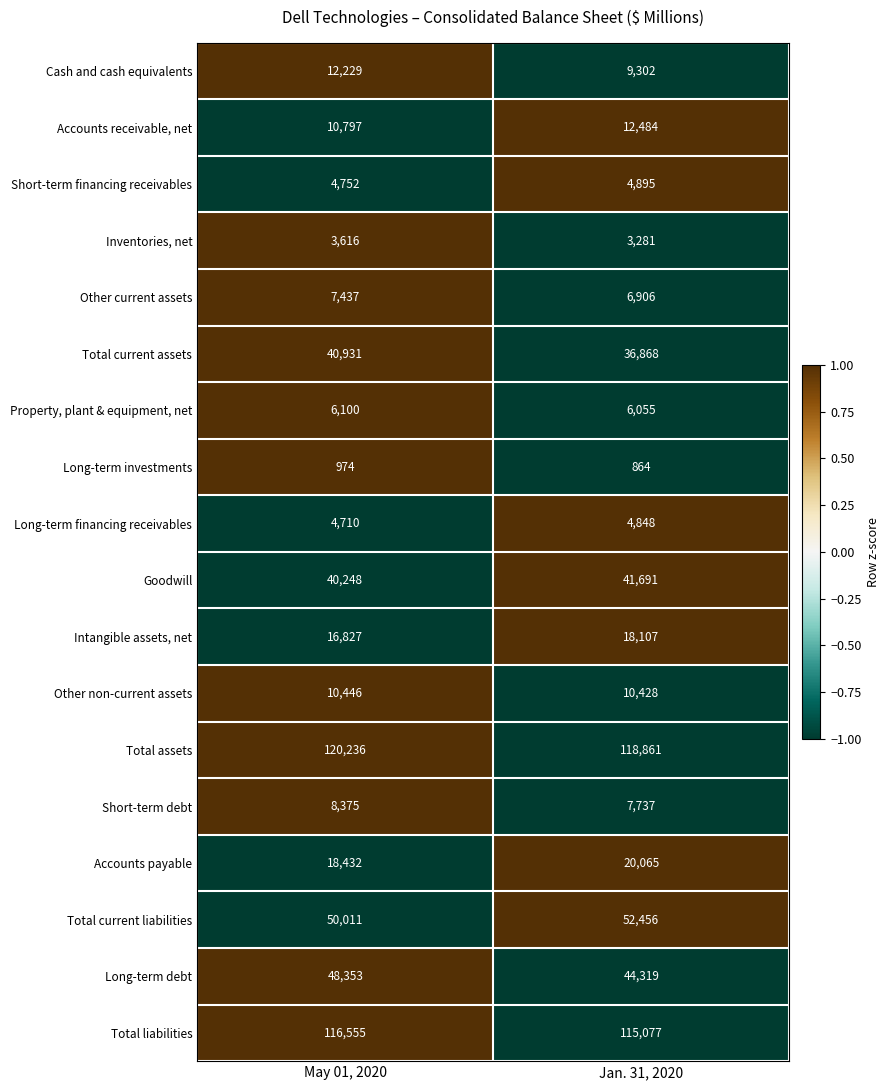

At May 01, 2020, list the series in order from largest to smallest.

Total assets, Total liabilities, Total current liabilities, Long-term debt, Total current assets, Goodwill, Accounts payable, Intangible assets, net, Cash and cash equivalents, Accounts receivable, net, Other non-current assets, Short-term debt, Other current assets, Property, plant & equipment, net, Short-term financing receivables, Long-term financing receivables, Inventories, net, Long-term investments